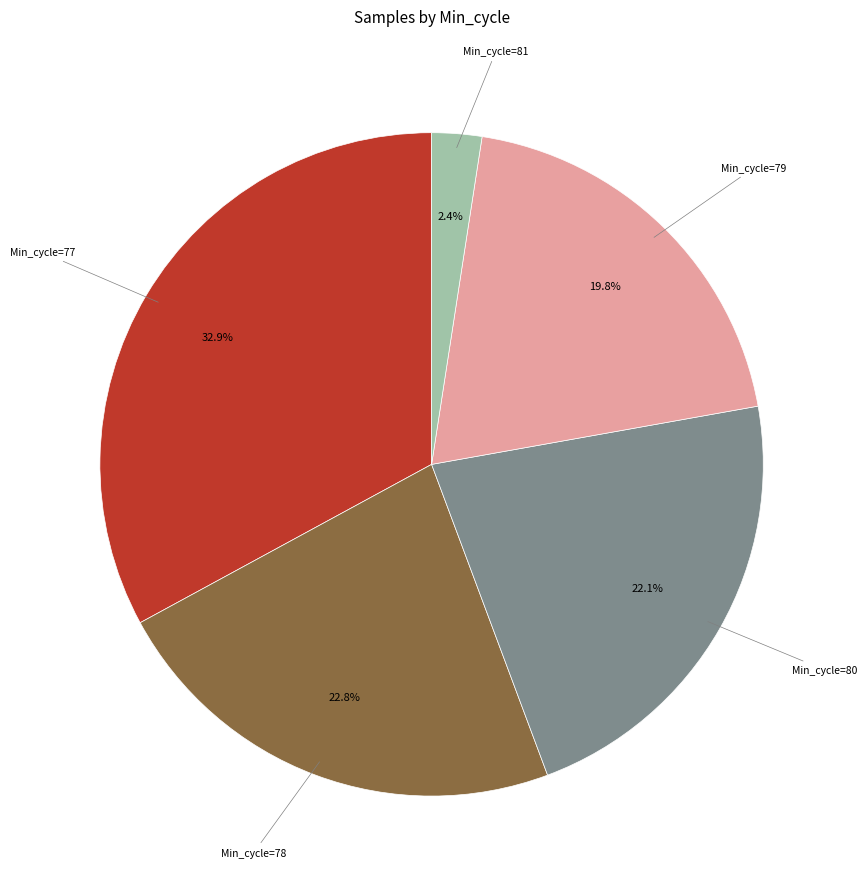

Count the number of slices in the pie.

5